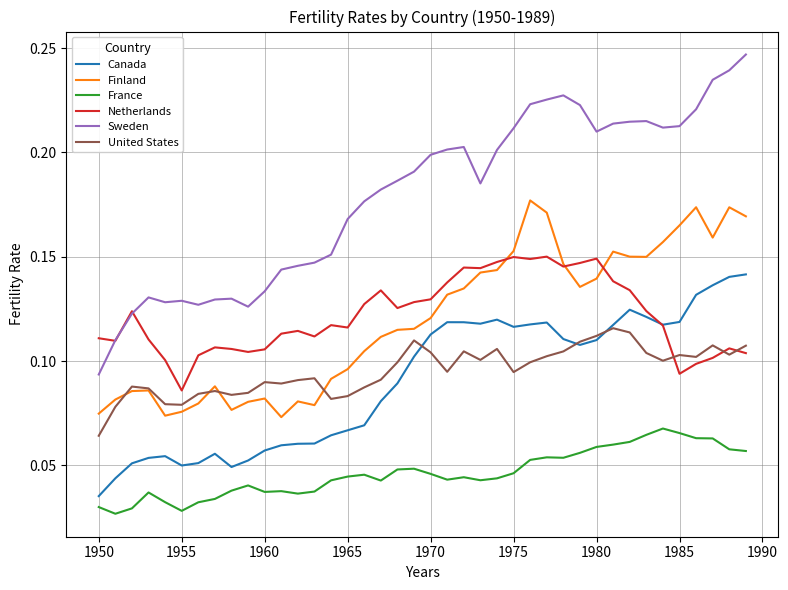

Which series has the widest spread of values?

Sweden